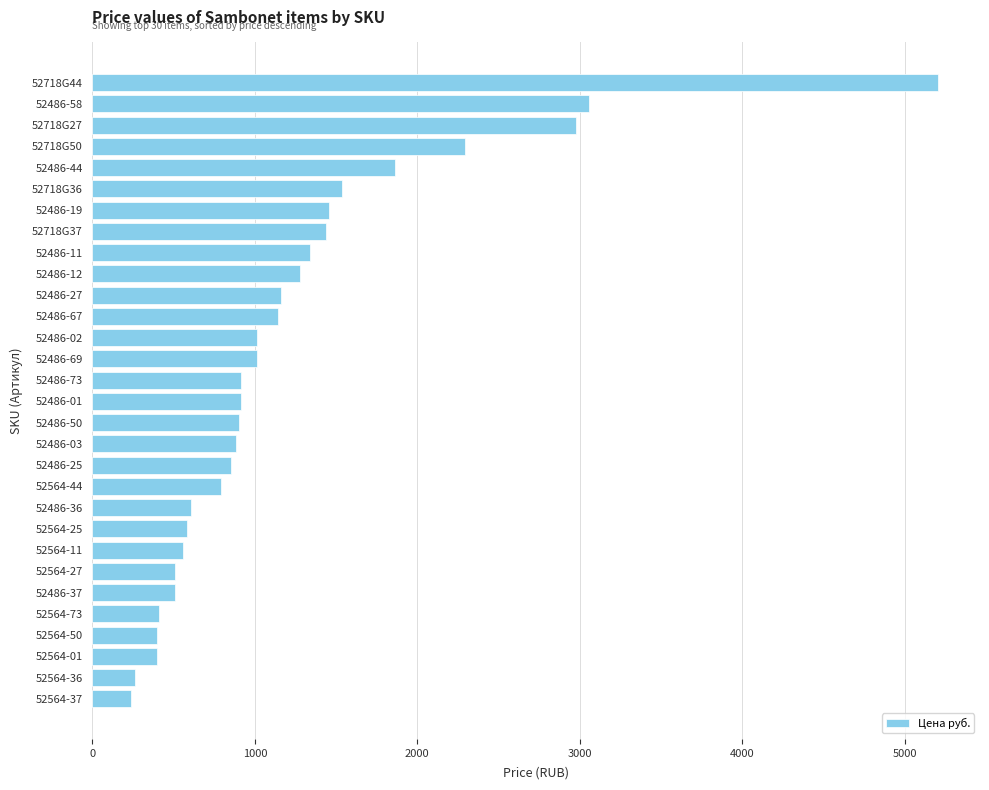

Which has a higher value, 52486-12 or 52718G37?

52718G37